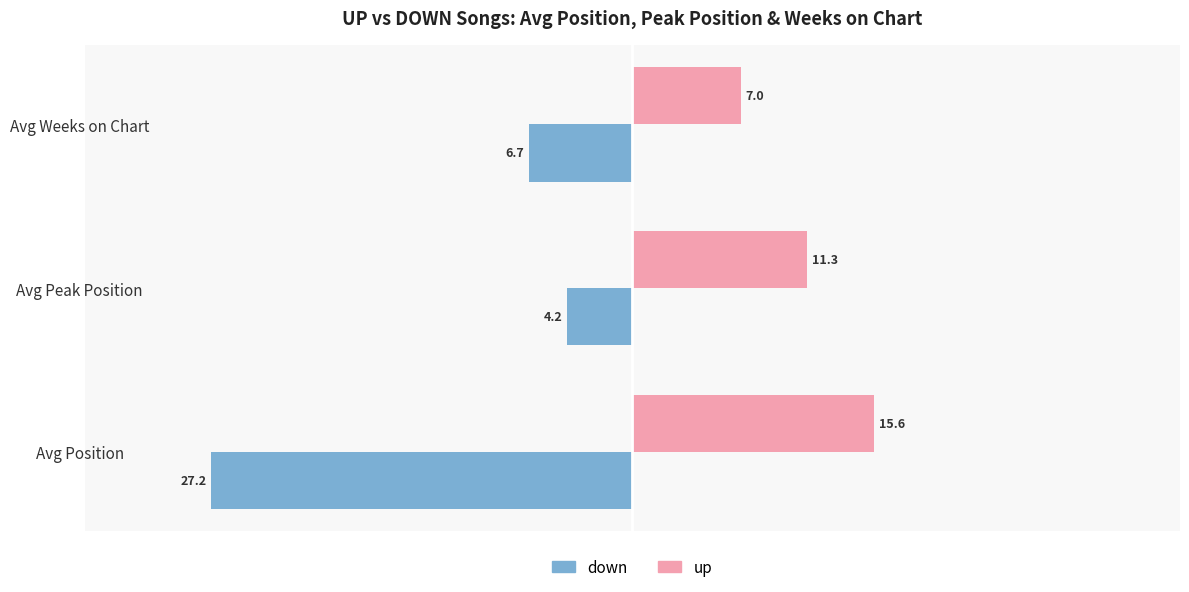

At which category is the sum across all series the highest?

Avg Peak Position